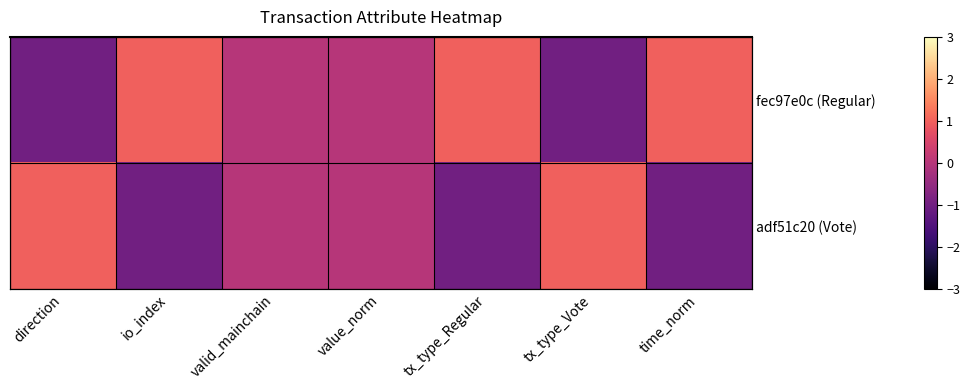

What is the difference between the second highest and minimum values in the fec97e0c (Regular) series?

2